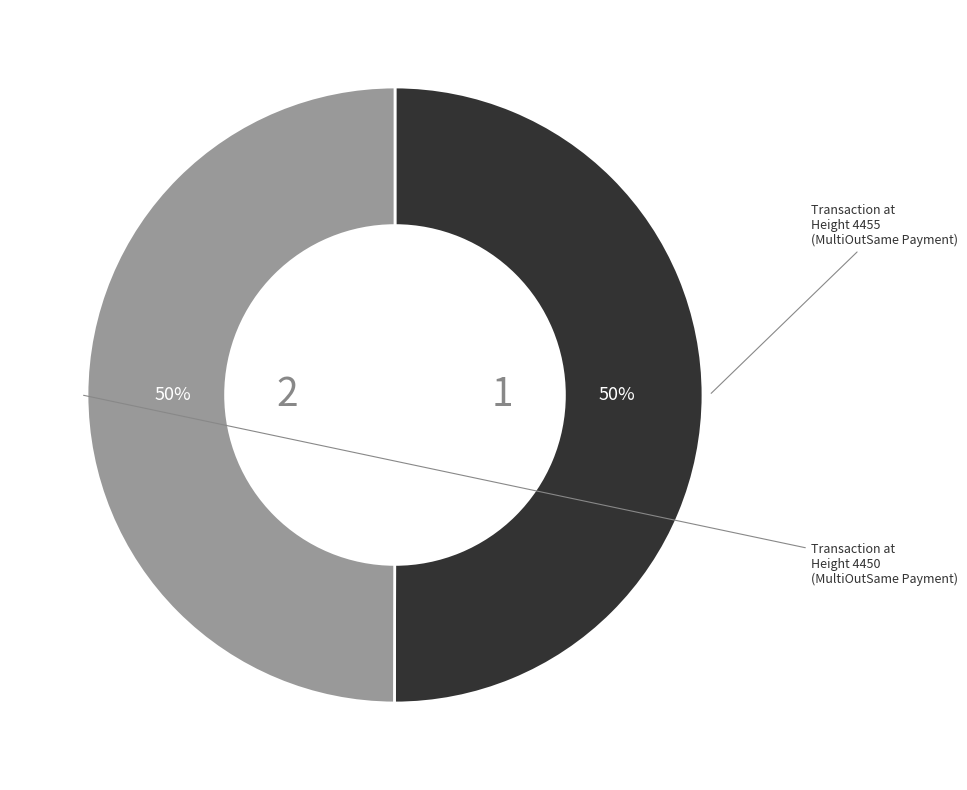

To the nearest percent, what portion does Height 4455 represent?

50%